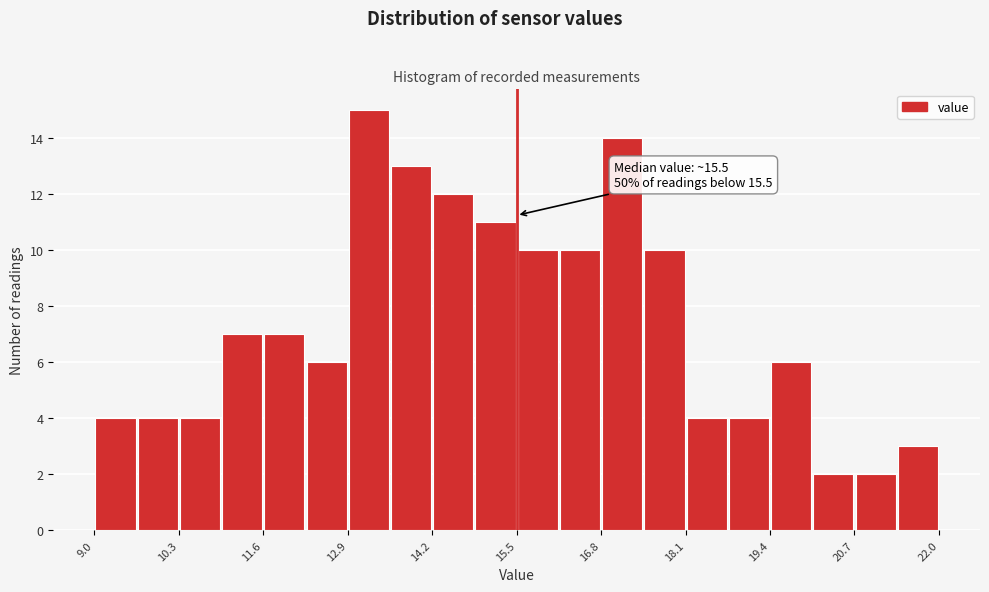

Read against the x-axis, roughly where is the centre of the tallest bar?

13.2